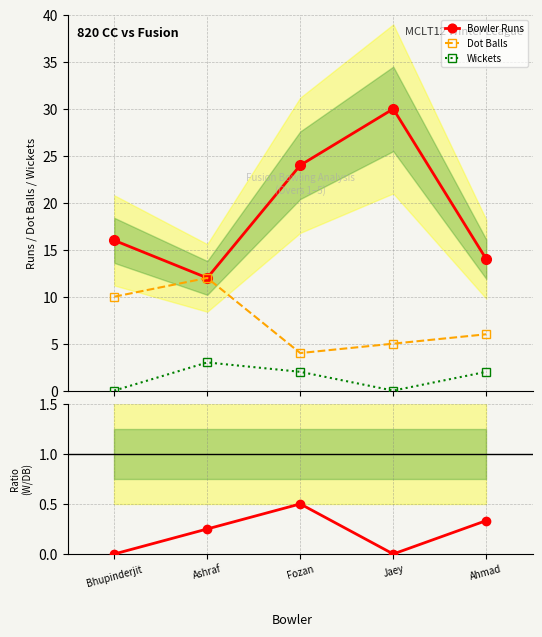

Which category has the highest value across all series?

Jaey